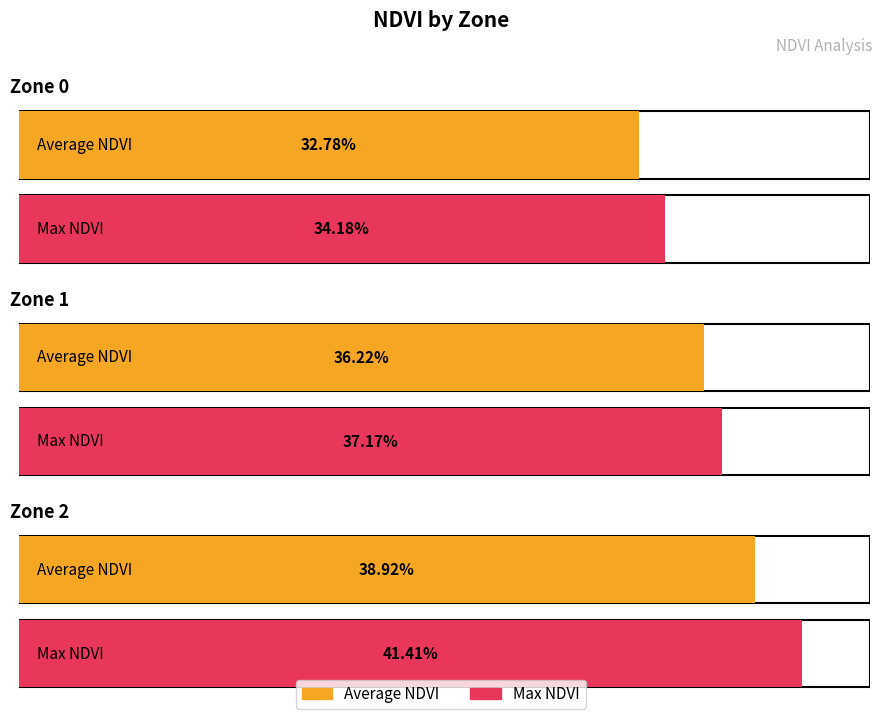

Does the chart contain any negative values?

No